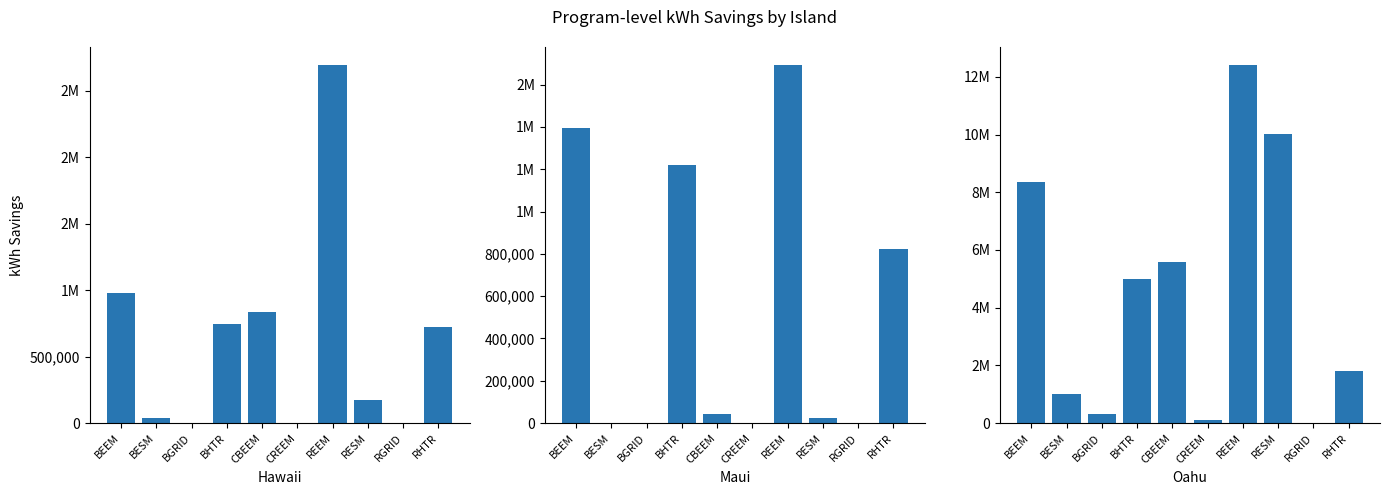

At which label is Oahu closest to 6206424?

CBEEM